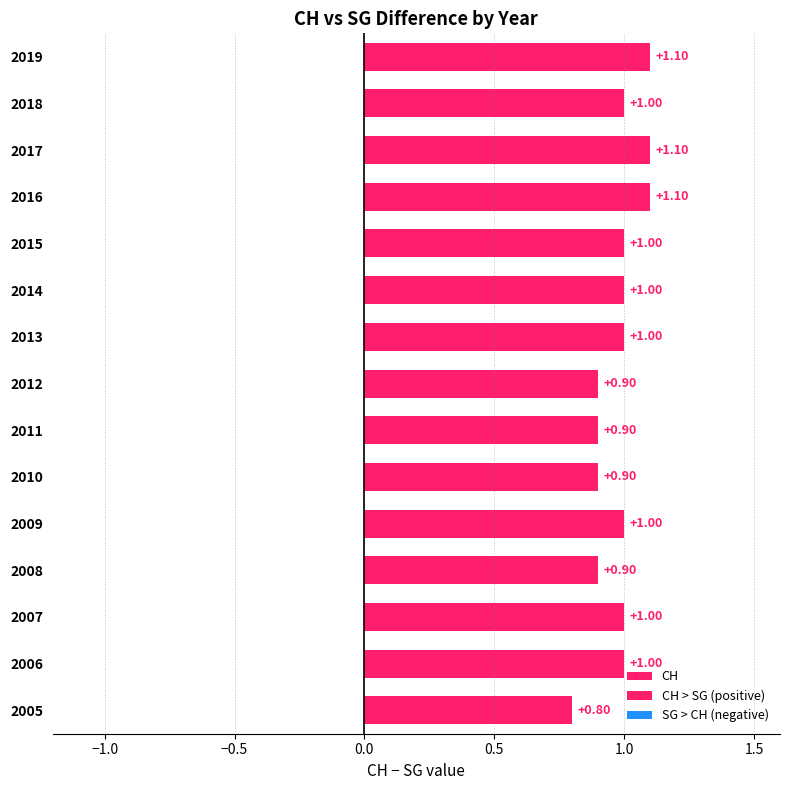

Are the bars grouped side by side (vs. stacked)?

Yes